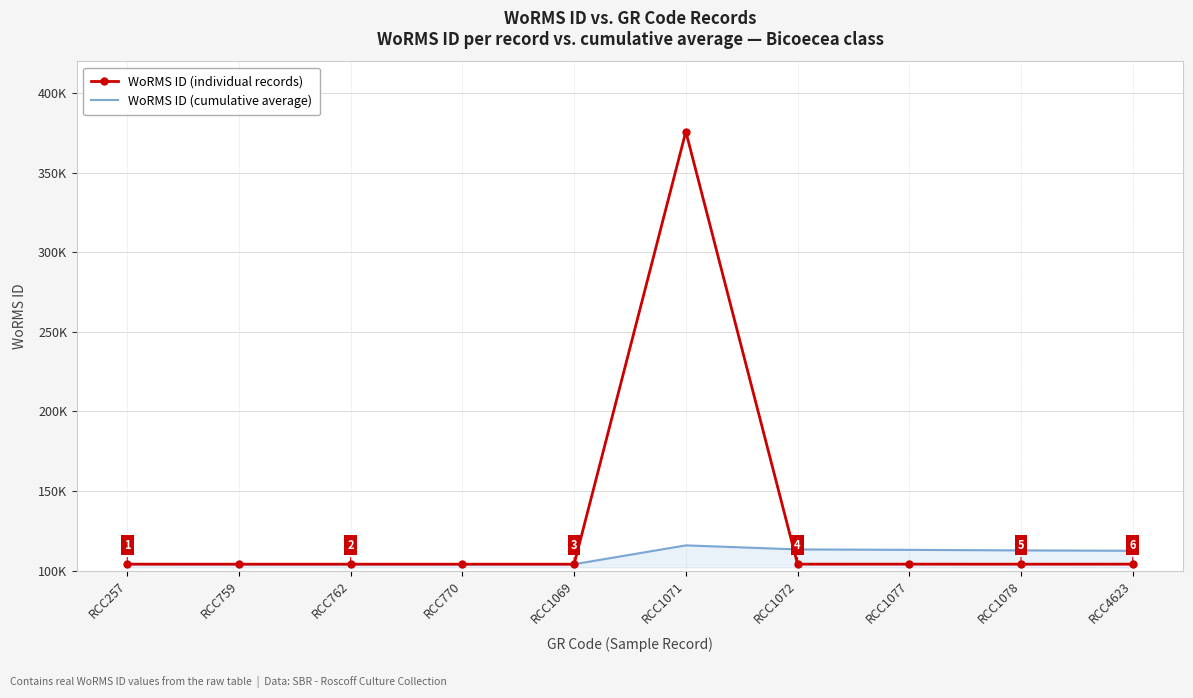

Which has a higher value, RCC4623 or RCC1077?

RCC4623